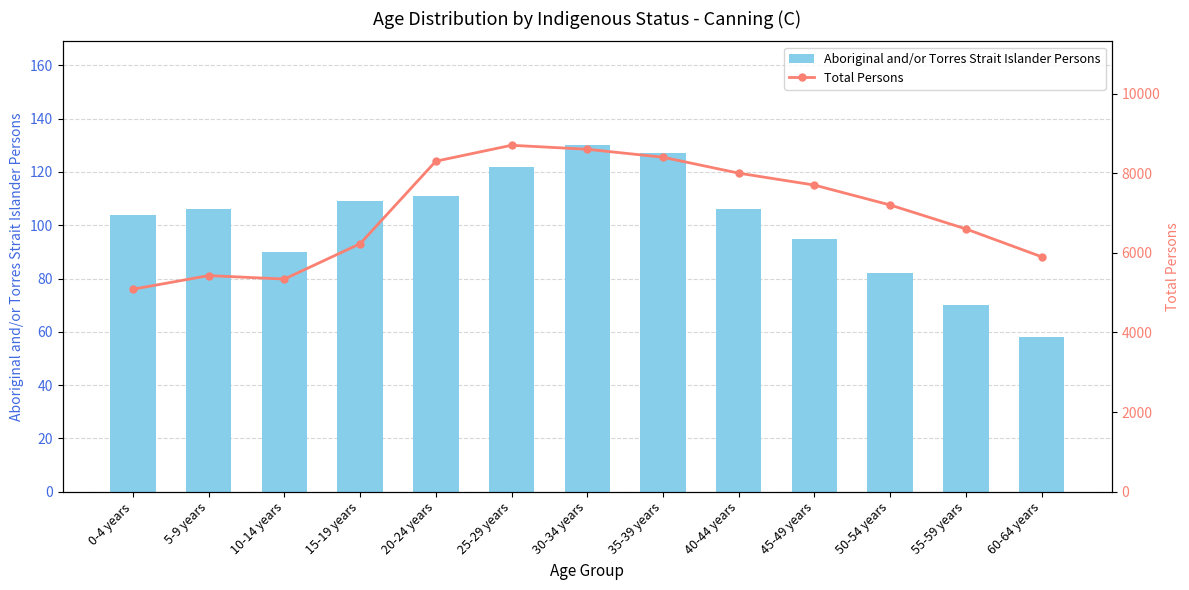

Which series has the largest total across all categories?

Total Persons